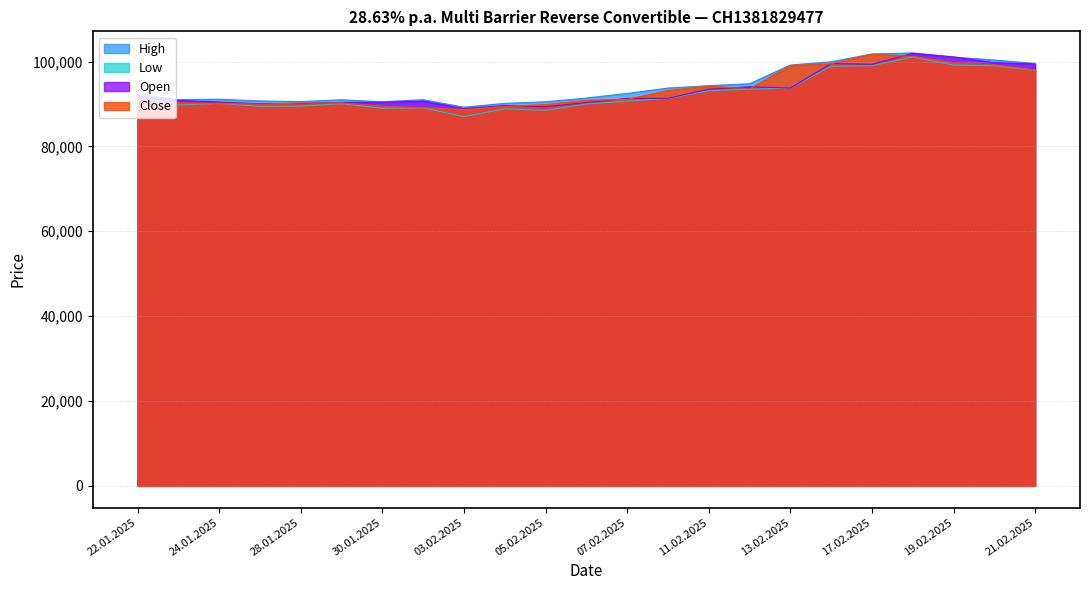

Reading right to left, what are all the values shown in this chart?

Open: 21.02.2025=99420	20.02.2025=99730	19.02.2025=101065	18.02.2025=101920	17.02.2025=99350	14.02.2025=99520	13.02.2025=93760	12.02.2025=94030	11.02.2025=93500	10.02.2025=91320	07.02.2025=91305	06.02.2025=90330	05.02.2025=89350	04.02.2025=89620	03.02.2025=88910	31.01.2025=90680	30.01.2025=90400	29.01.2025=90370	28.01.2025=90100	27.01.2025=90060	24.01.2025=90460	23.01.2025=90800	22.01.2025=91840
High: 21.02.2025=99540	20.02.2025=100340	19.02.2025=101065	18.02.2025=102010	17.02.2025=101775	14.02.2025=99940	13.02.2025=99170	12.02.2025=94760	11.02.2025=94300	10.02.2025=93740	07.02.2025=92480	06.02.2025=91390	05.02.2025=90500	04.02.2025=90140	03.02.2025=89230	31.01.2025=91000	30.01.2025=90510	29.01.2025=90980	28.01.2025=90560	27.01.2025=90700	24.01.2025=91110	23.01.2025=91040	22.01.2025=92270
Low: 21.02.2025=97920	20.02.2025=99010	19.02.2025=99170	18.02.2025=101045	17.02.2025=99020	14.02.2025=98860	13.02.2025=93760	12.02.2025=93460	11.02.2025=93100	10.02.2025=91320	07.02.2025=90640	06.02.2025=90000	05.02.2025=88480	04.02.2025=88850	03.02.2025=87020	31.01.2025=89080	30.01.2025=88980	29.01.2025=90050	28.01.2025=89480	27.01.2025=89410	24.01.2025=90140	23.01.2025=89750	22.01.2025=90570
Close: 21.02.2025=97990	20.02.2025=99210	19.02.2025=99700	18.02.2025=101185	17.02.2025=101715	14.02.2025=99460	13.02.2025=99020	12.02.2025=93550	11.02.2025=94230	10.02.2025=93160	07.02.2025=91080	06.02.2025=90860	05.02.2025=89850	04.02.2025=89420	03.02.2025=88670	31.01.2025=89110	30.01.2025=89430	29.01.2025=90250	28.01.2025=90220	27.01.2025=89950	24.01.2025=90140	23.01.2025=90240	22.01.2025=90740